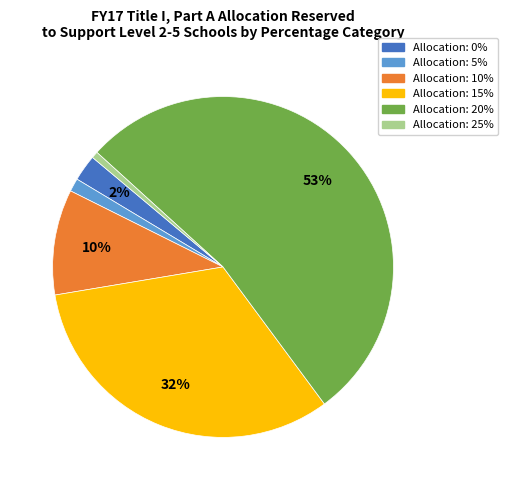

To the nearest percent, what is the average slice percentage?

17%